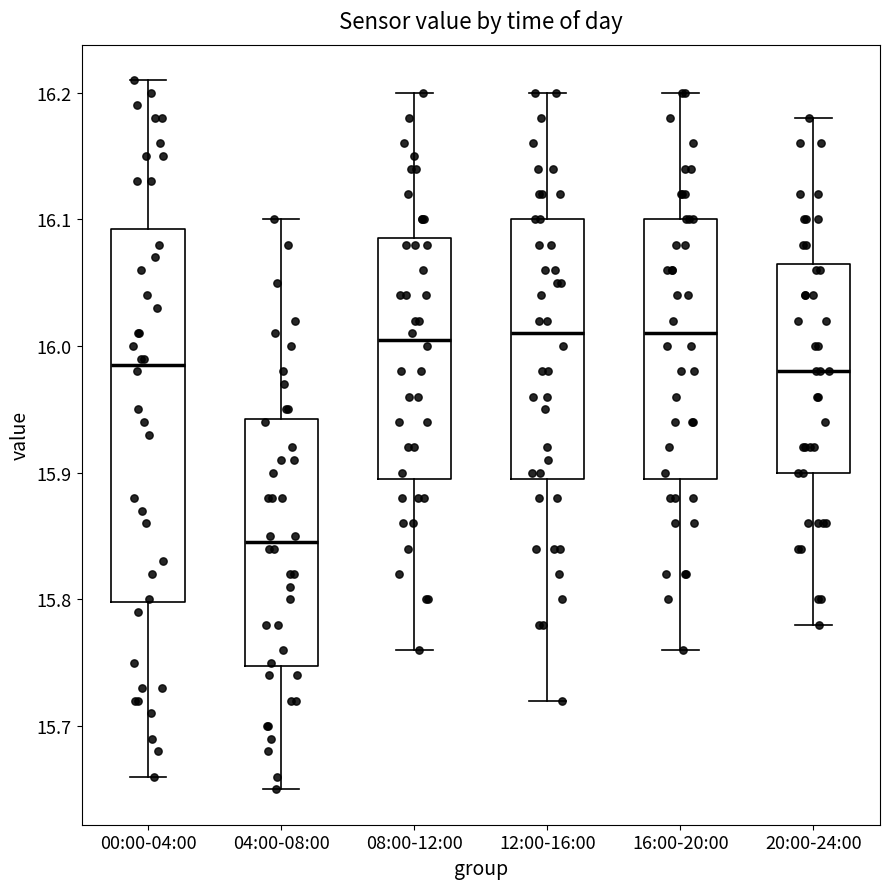

Where does the median line of the box for 20:00-24:00 sit on the y-axis? The values are not printed on the chart, so give them approximately, as read against the axis.

15.98